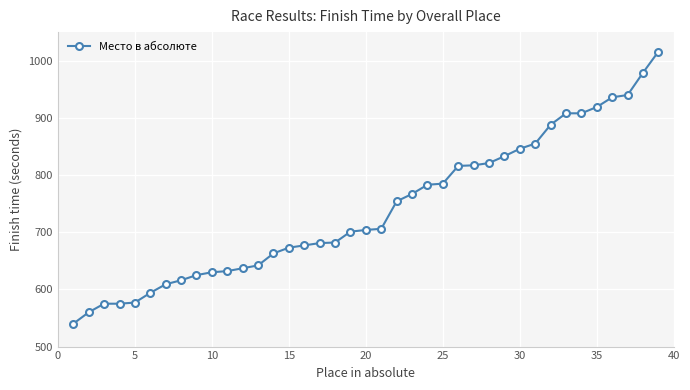

What is the average value?

740